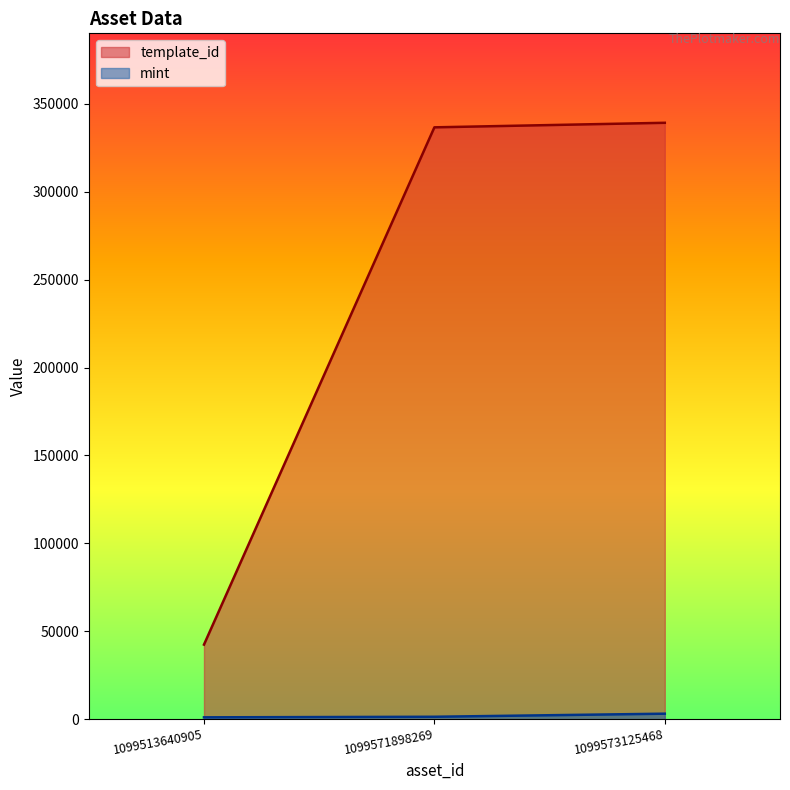

How many lines are shown in the chart?

2